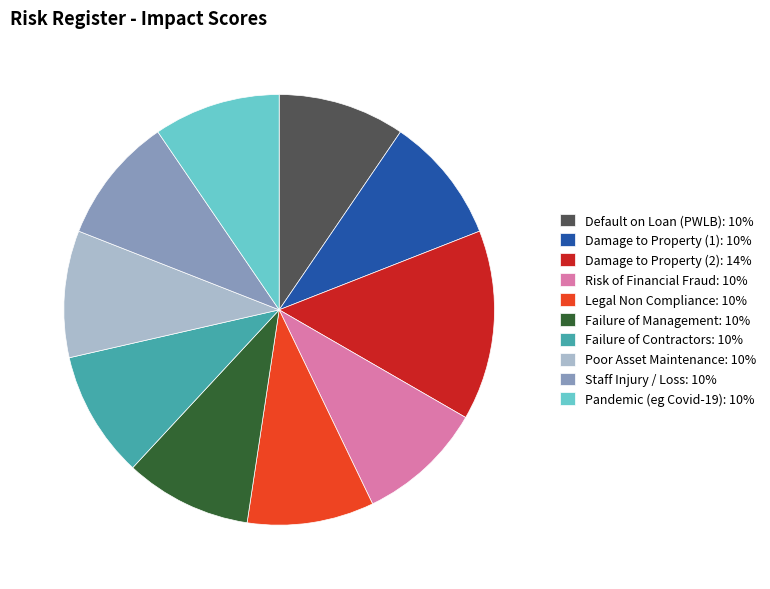

Combined, do Poor Asset Maintenance and Risk of Financial Fraud account for over 50%?

No